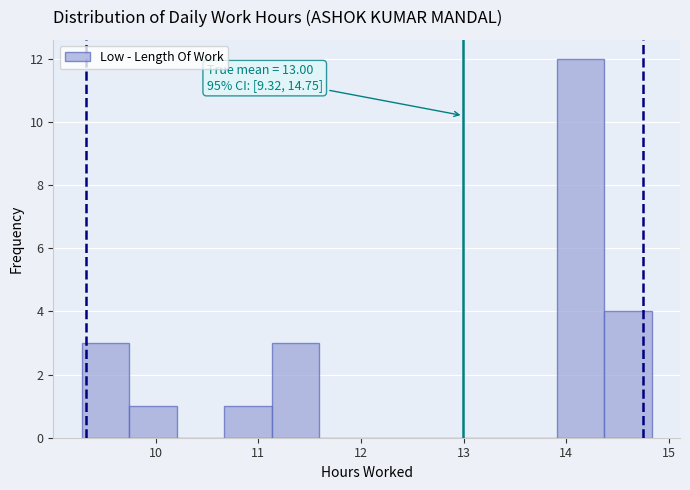

Which range on the x-axis has the tallest bar?

13.9 to 14.4